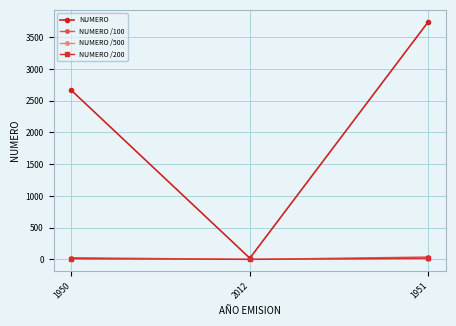

What is the lowest value of the NUMERO series?

19.0